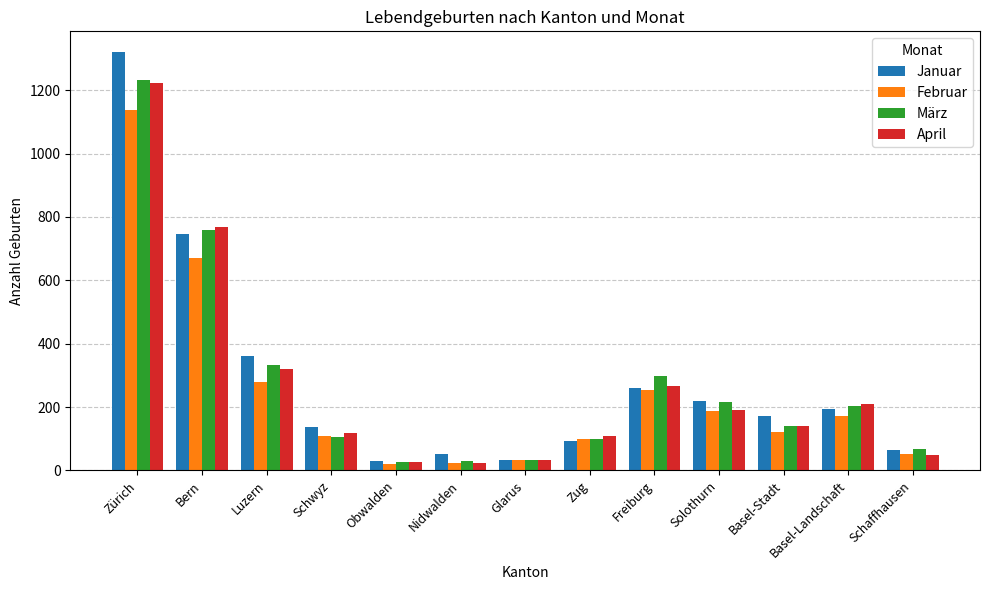

What is the label of the 8th bar from the left?

Zug